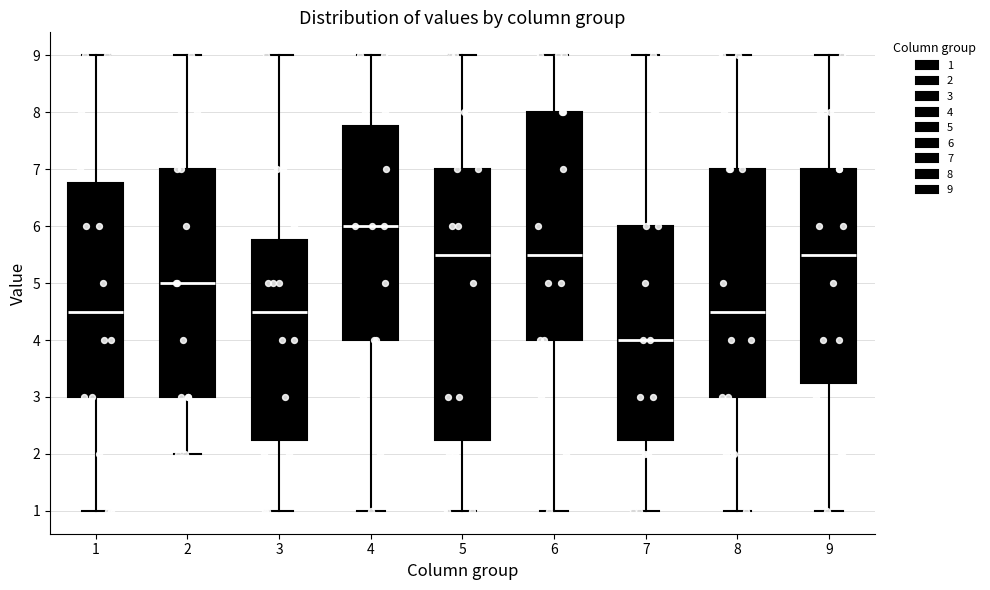

Reading left to right, transcribe this box plot: for each box, give where its median line is, the range the box spans, and where its two whiskers end, as read against the y-axis. The values are not printed on the chart, so give them approximately, as read against the axis.

1: median 4.5, box 3.0 to 6.8, whiskers 1.0 to 9.0
2: median 5.0, box 3.0 to 7.0, whiskers 2.0 to 9.0
3: median 4.5, box 2.3 to 5.8, whiskers 1.0 to 9.0
4: median 6.0, box 4.0 to 7.8, whiskers 1.0 to 9.0
5: median 5.5, box 2.3 to 7.0, whiskers 1.0 to 9.0
6: median 5.5, box 4.0 to 8.0, whiskers 1.0 to 9.0
7: median 4.0, box 2.3 to 6.0, whiskers 1.0 to 9.0
8: median 4.5, box 3.0 to 7.0, whiskers 1.0 to 9.0
9: median 5.5, box 3.3 to 7.0, whiskers 1.0 to 9.0